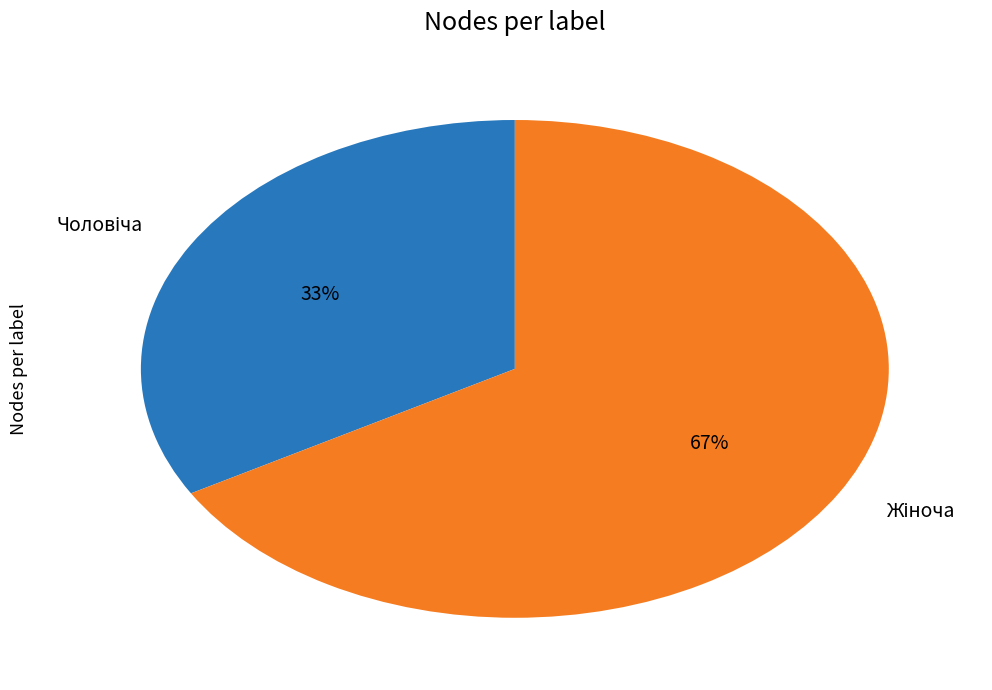

Is there a majority slice in this chart?

Yes